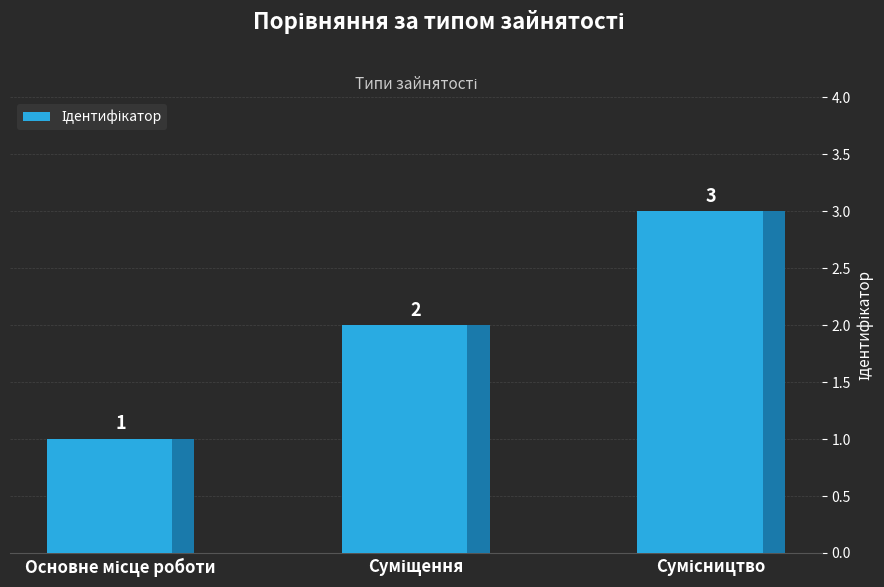

What is the maximum value shown in the chart?

3